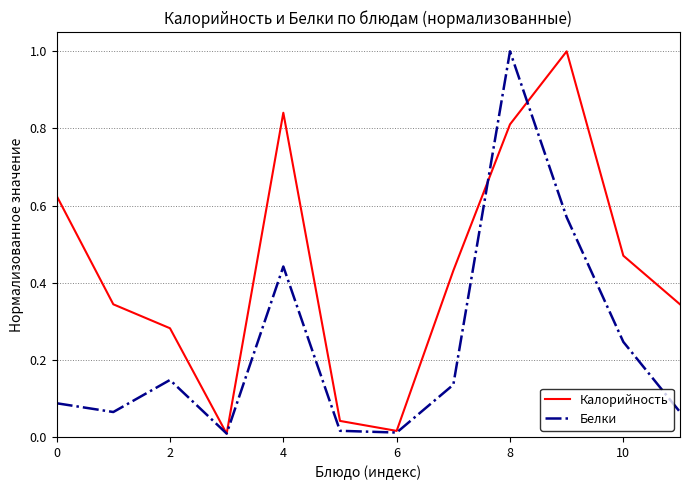

What is the highest value of the Калорийность series?

1.0